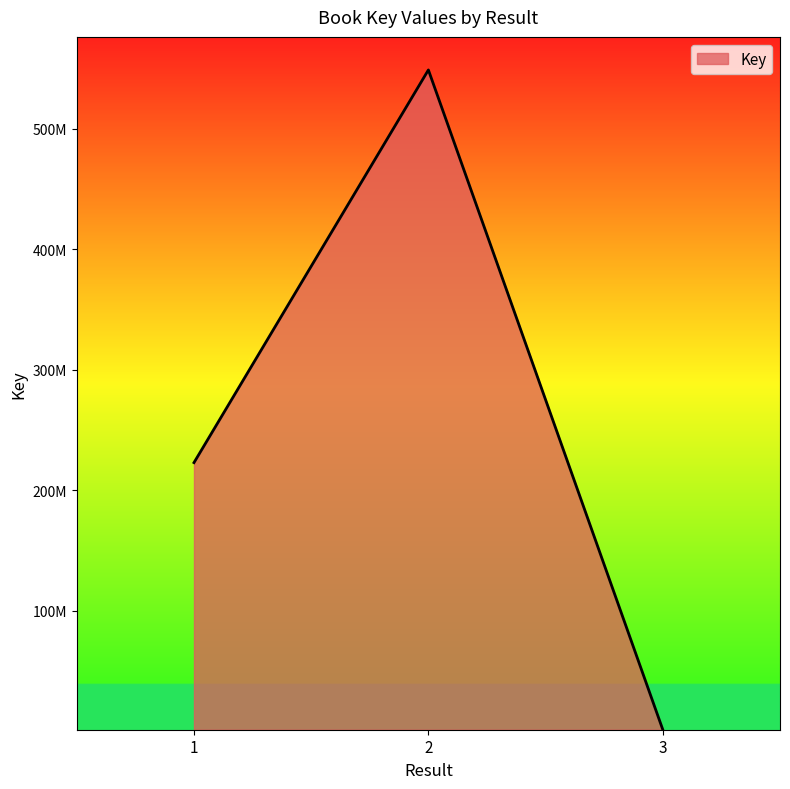

Is this an area chart (filled region under the line)?

Yes